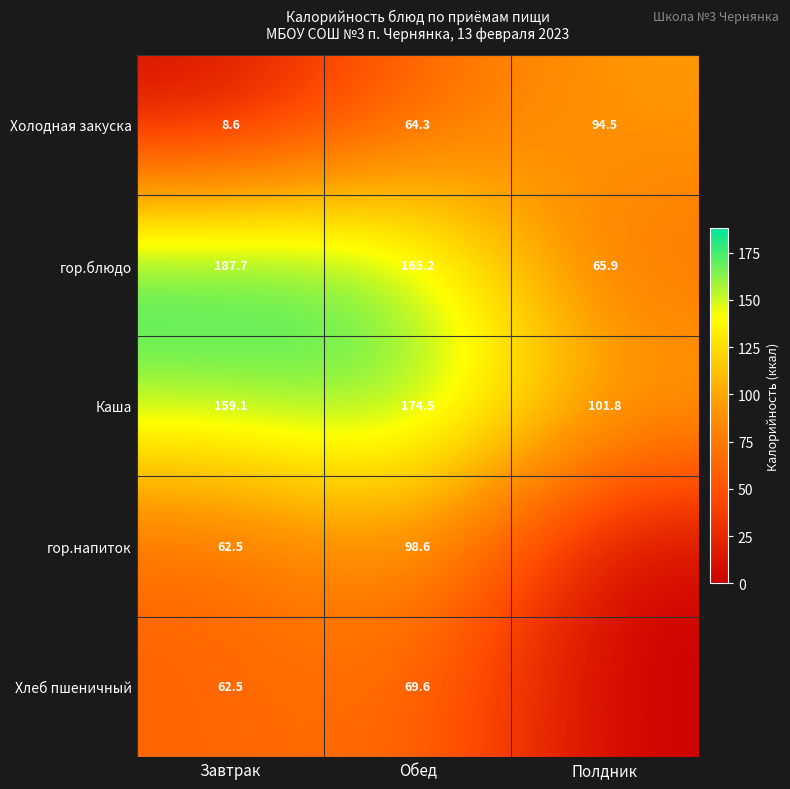

Which label corresponds to the largest value in the chart?

Завтрак